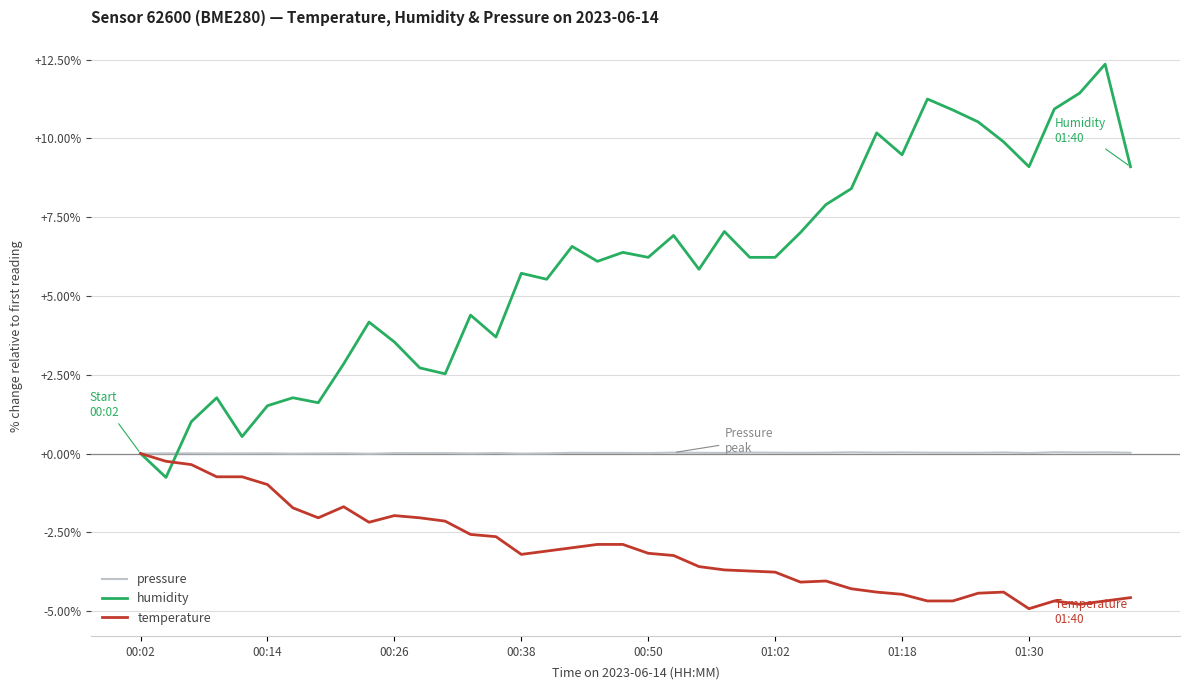

Which series has the widest spread of values?

humidity